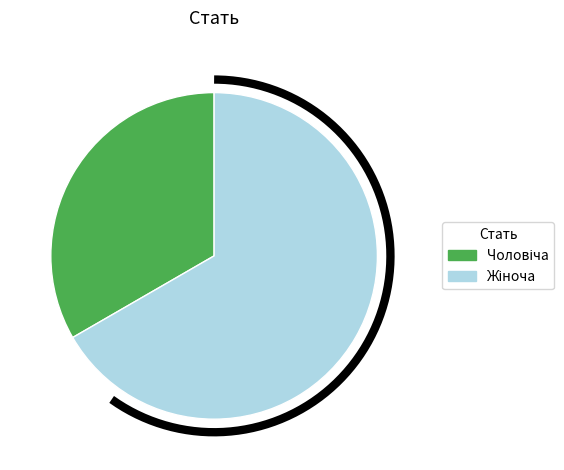

To the nearest percent, what is the combined percentage of Чоловіча and Жіноча?

100%